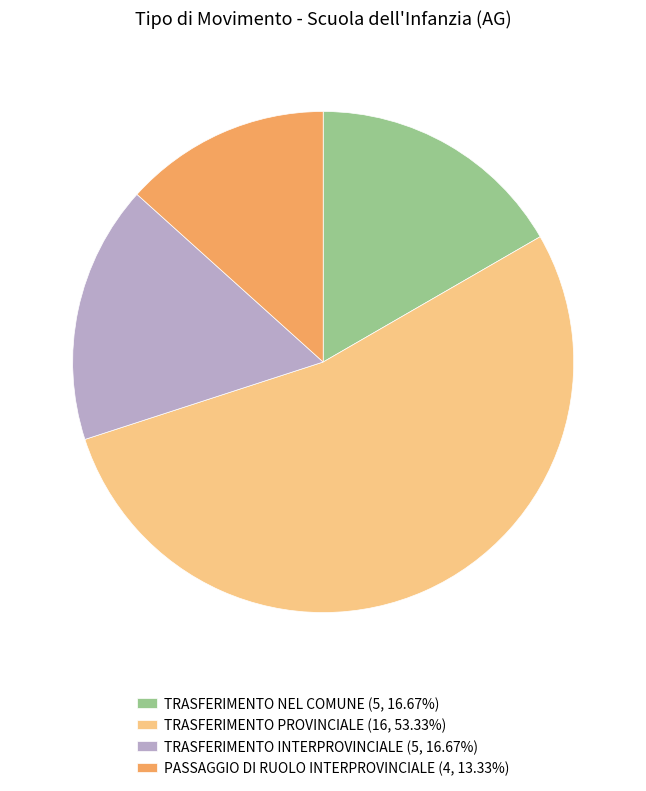

Approximately how many times larger is the value at TRASFERIMENTO INTERPROVINCIALE compared to TRASFERIMENTO NEL COMUNE?

1.0